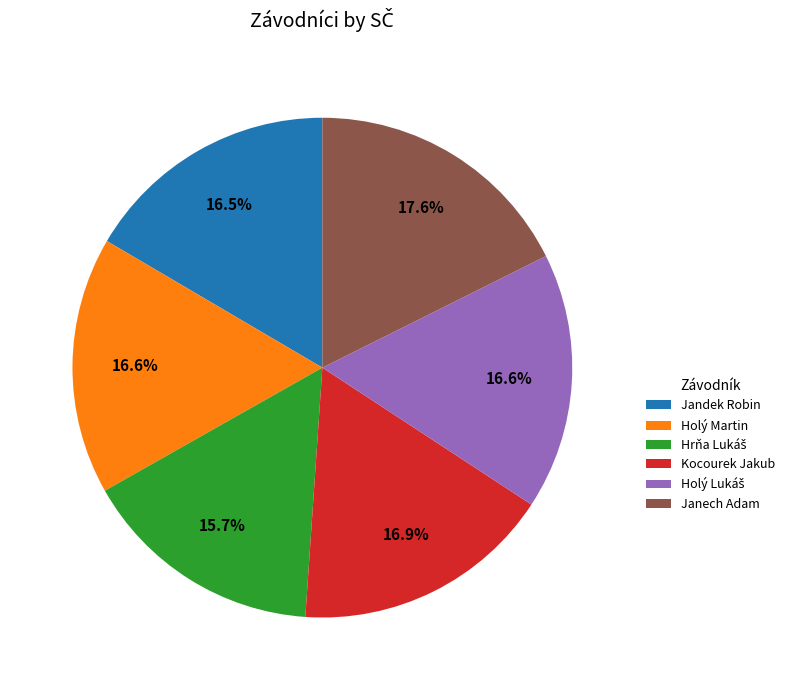

What percentage do Jandek Robin and Kocourek Jakub together represent?

33.4%